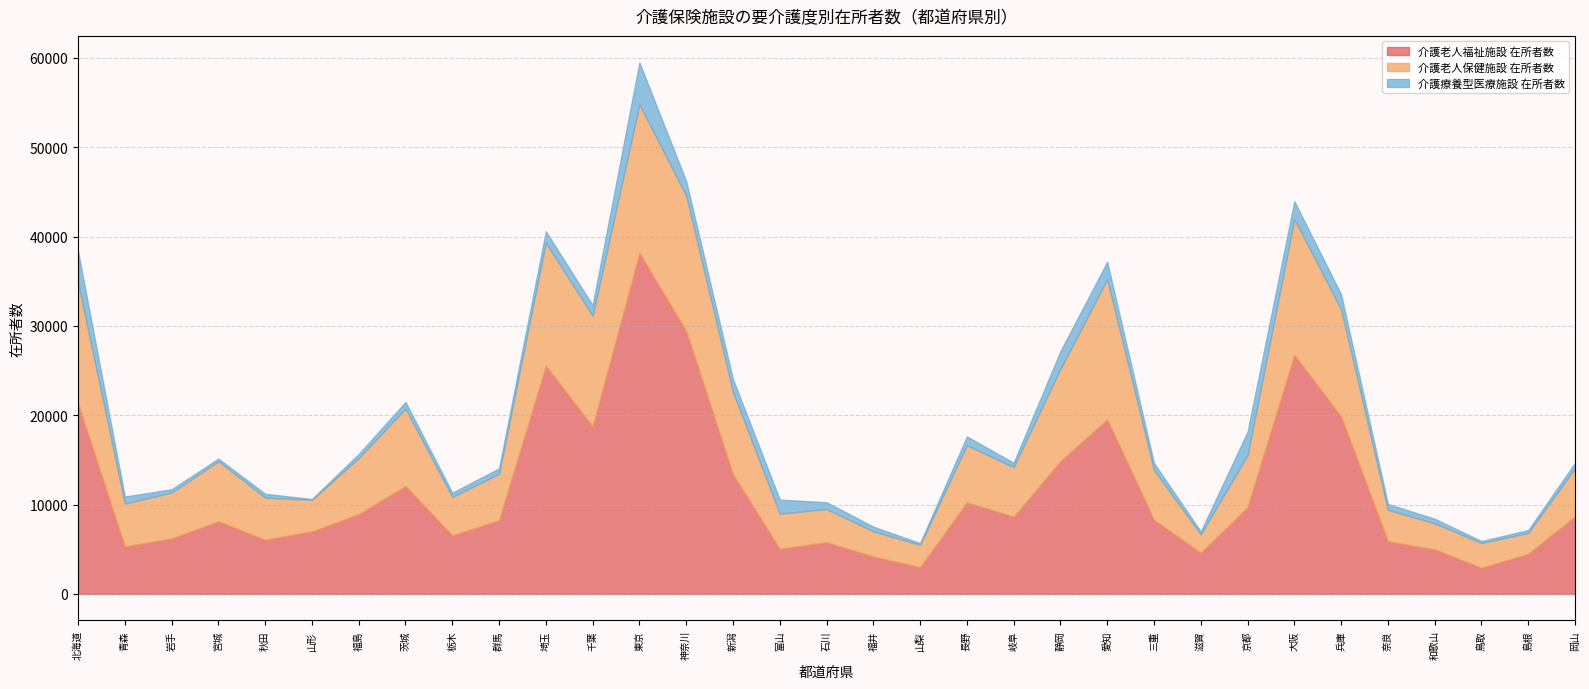

True or false: 介護老人保健施設 在所者数 and 介護療養型医療施設 在所者数 intersect in this chart.

False